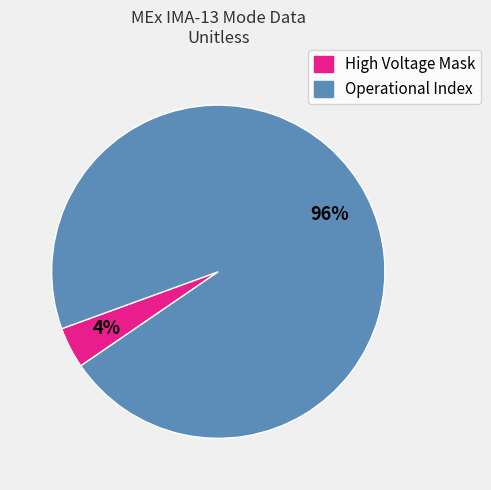

Combined, do Operational Index and High Voltage Mask account for over 50%?

Yes